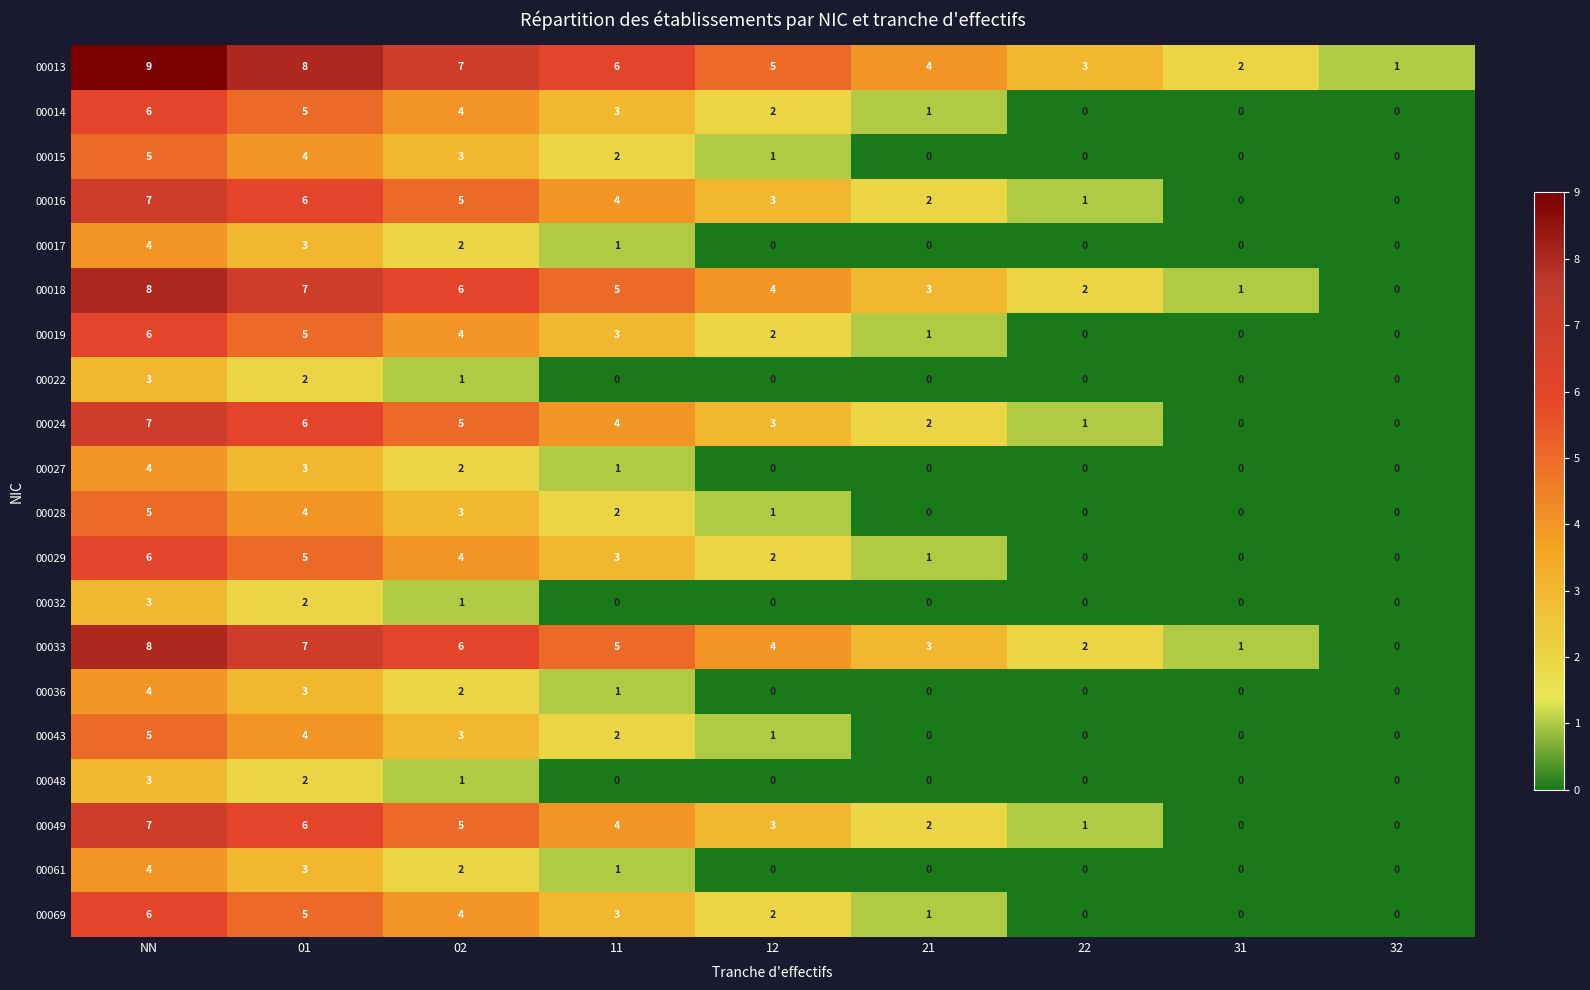

What is the maximum value shown in the chart?

9